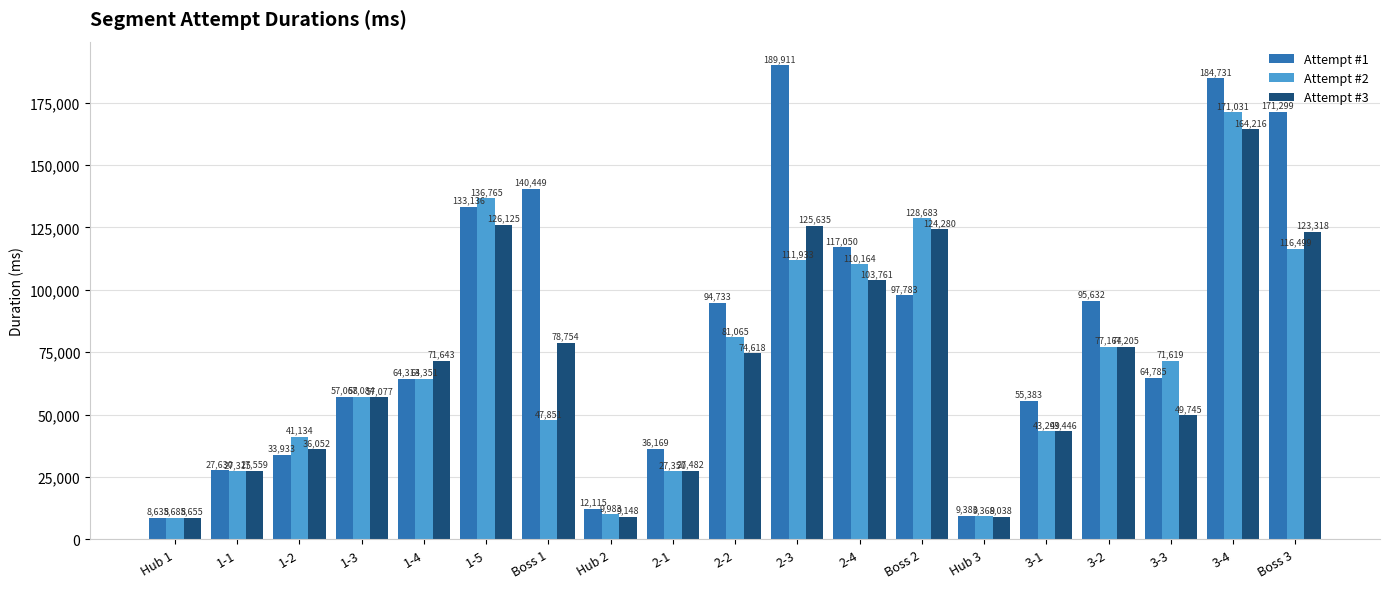

What is the approximate value of Attempt #2 at 3-2?

77164